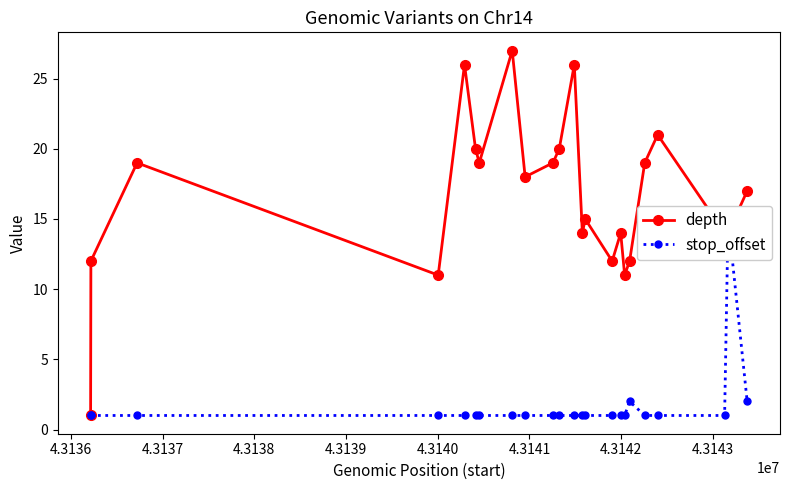

How many times do depth and stop_offset cross each other?

2